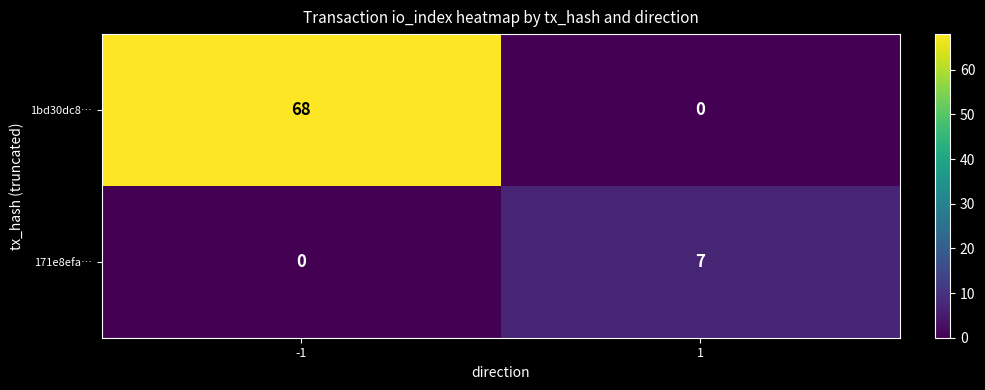

What is the maximum value shown in the chart?

68